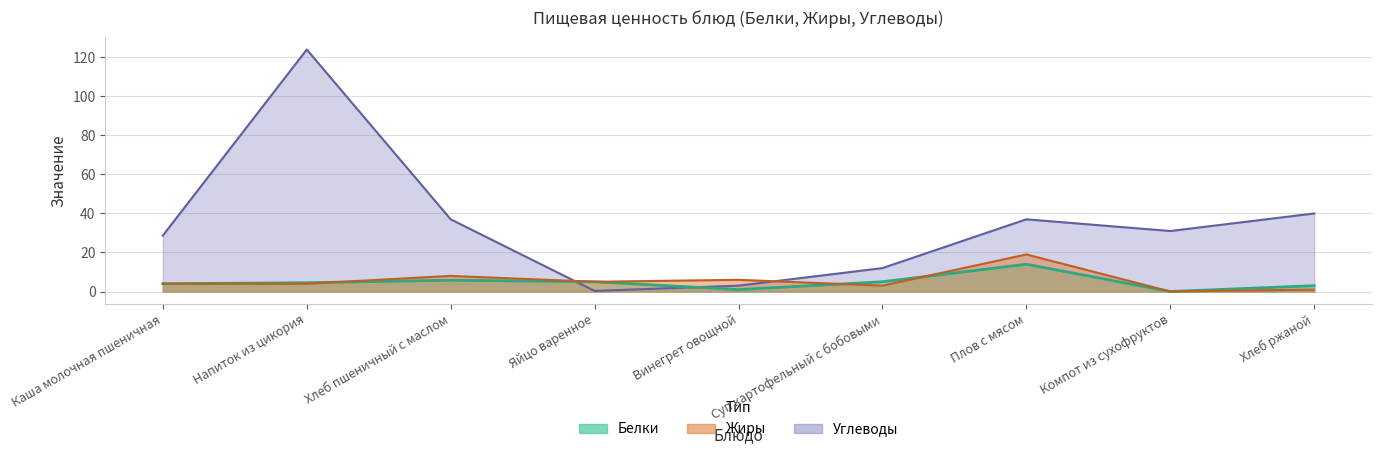

Where is Жиры nearest to the value 9?

Хлеб пшеничный с маслом